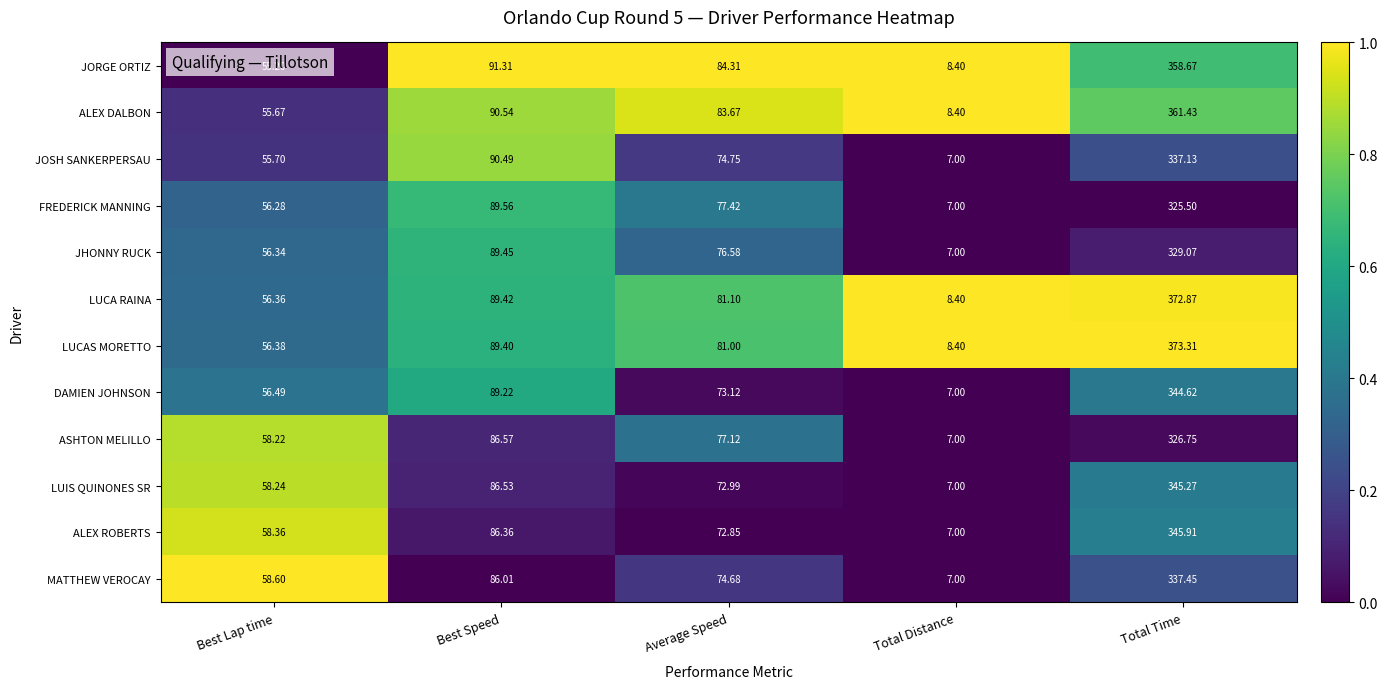

Which label corresponds to the smallest value in the chart?

Total Distance